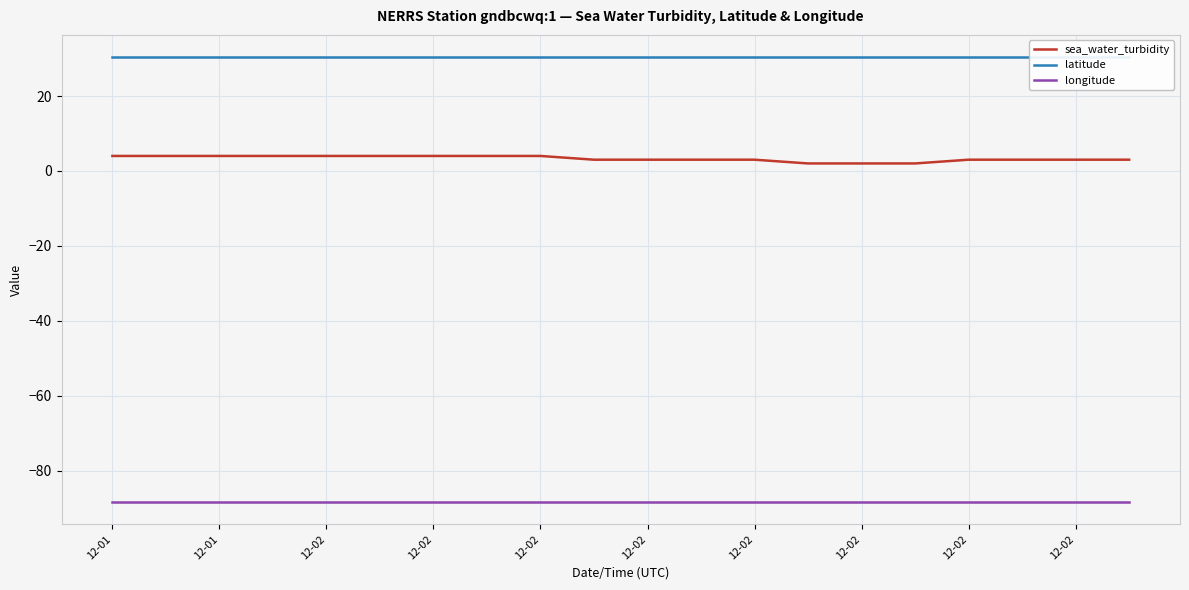

The value of latitude at 19 is 16.2. True or false?

False